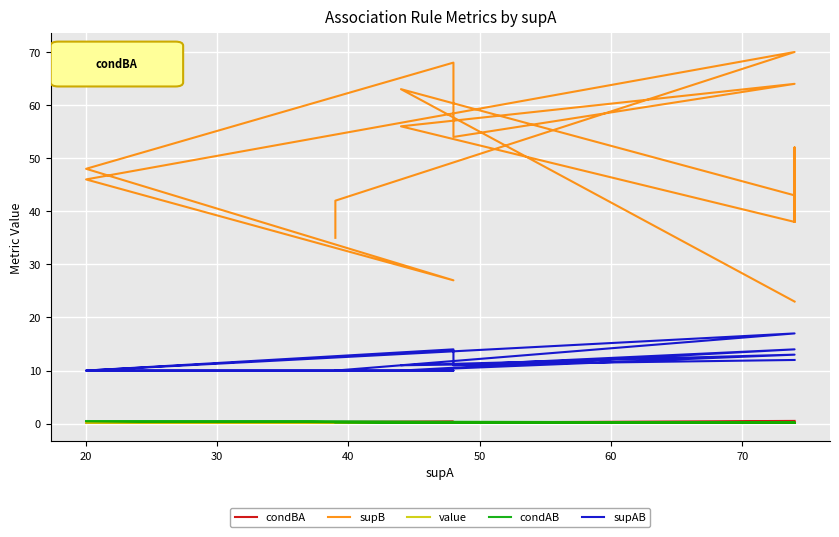

Count the number of categories in the chart.

20